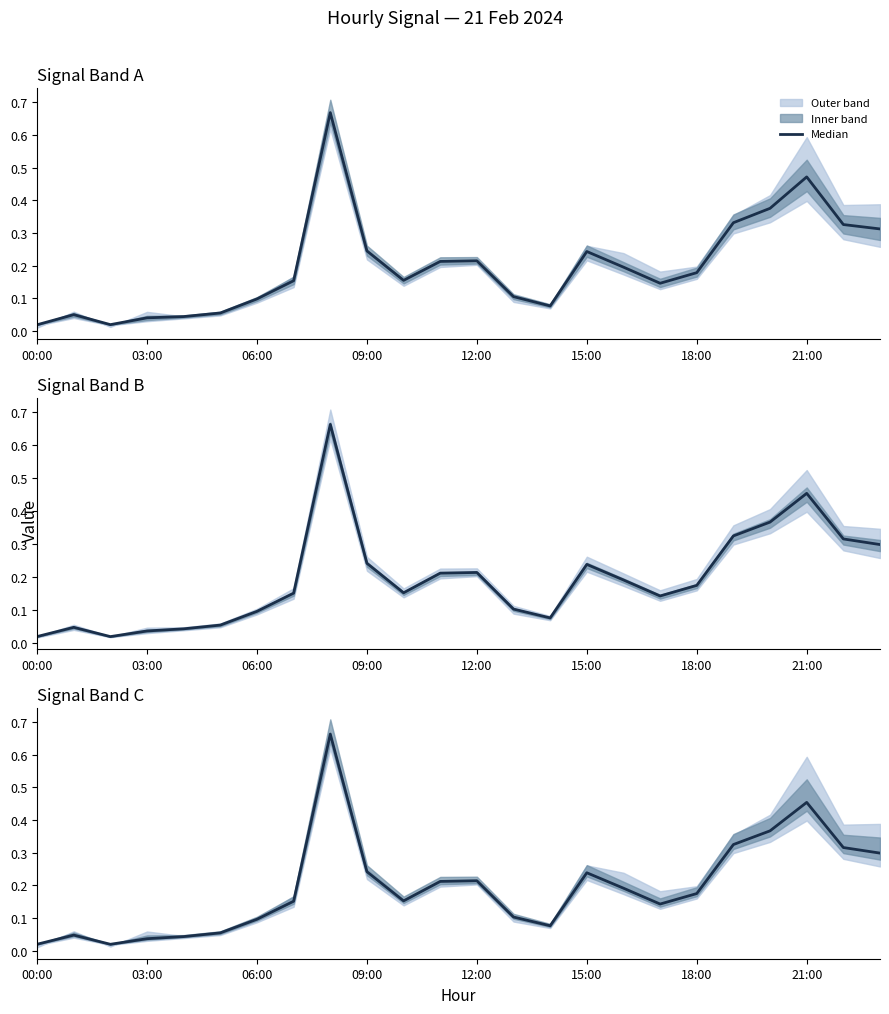

What is the difference between the values at 22 and 06:00?

0.3